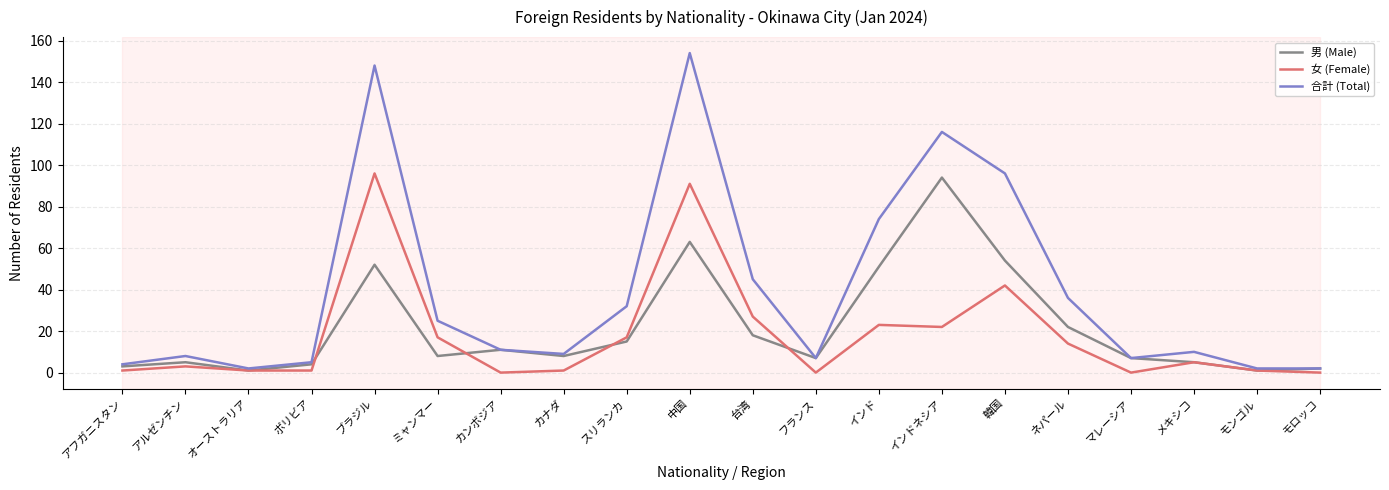

How many lines are shown in the chart?

3